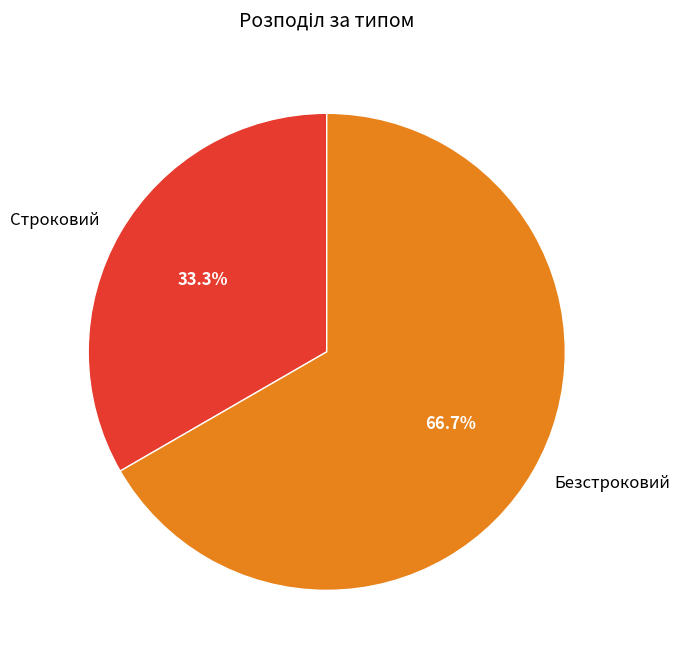

To the nearest percent, what is the difference between the largest and smallest slice percentages?

33%